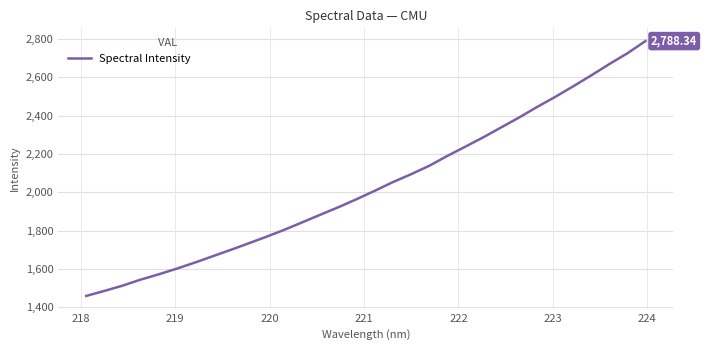

Reading left to right, list all the values displayed in this chart.

1459.0	1485.1	1512.3	1543.7	1571.4	1600.9	1632.5	1665.9	1699.1	1733.5	1768.5	1805.1	1844.3	1883.9	1923.0	1964.7	2008.1	2053.2	2094.0	2137.6	2189.0	2237.3	2286.4	2338.3	2390.3	2445.4	2497.8	2552.9	2609.9	2668.7	2724.9	2788.3